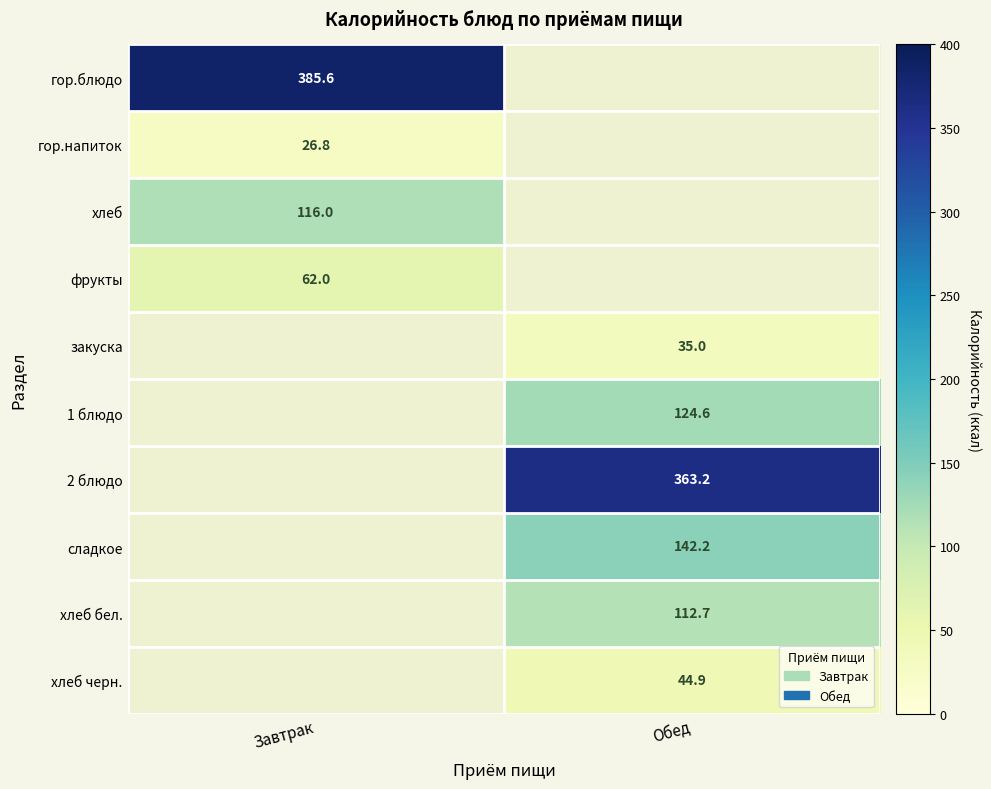

The value of хлеб бел. at Обед is 112.7. True or false?

True